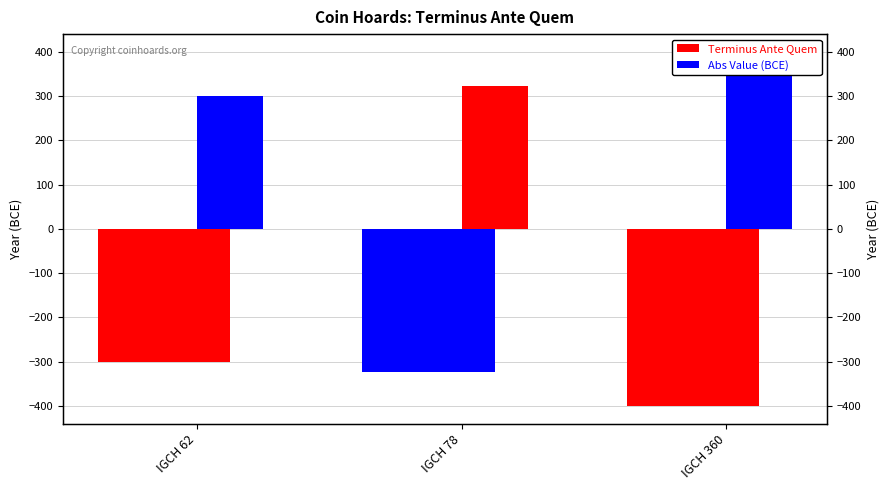

Is it true that Terminus Ante Quem equals -300 at IGCH 62?

True